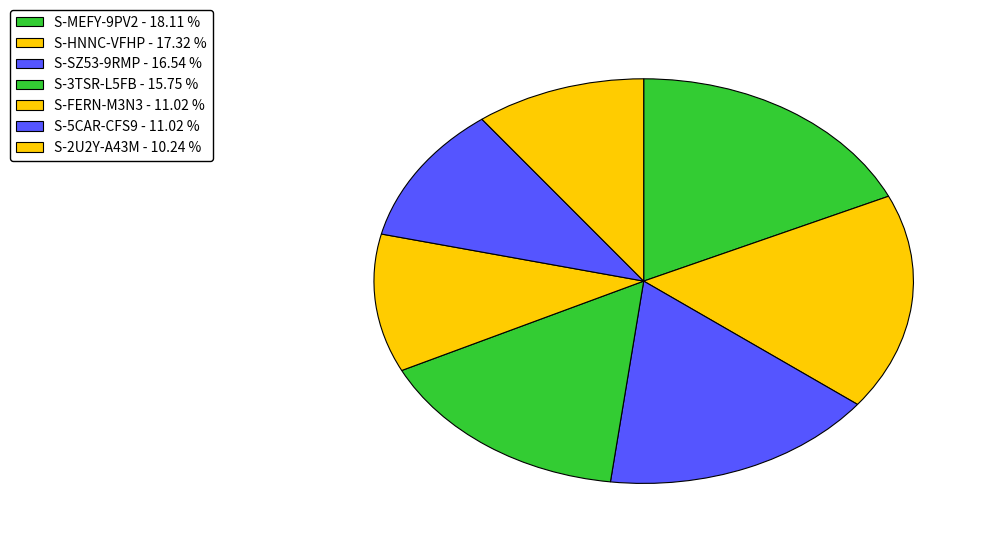

Count the number of slices in the pie.

7